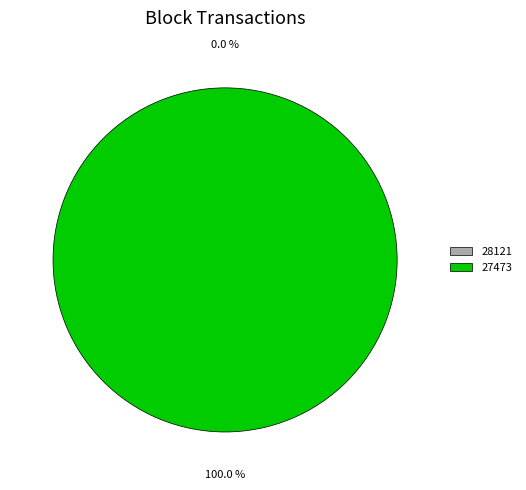

What is the smallest slice in the pie chart?

28121